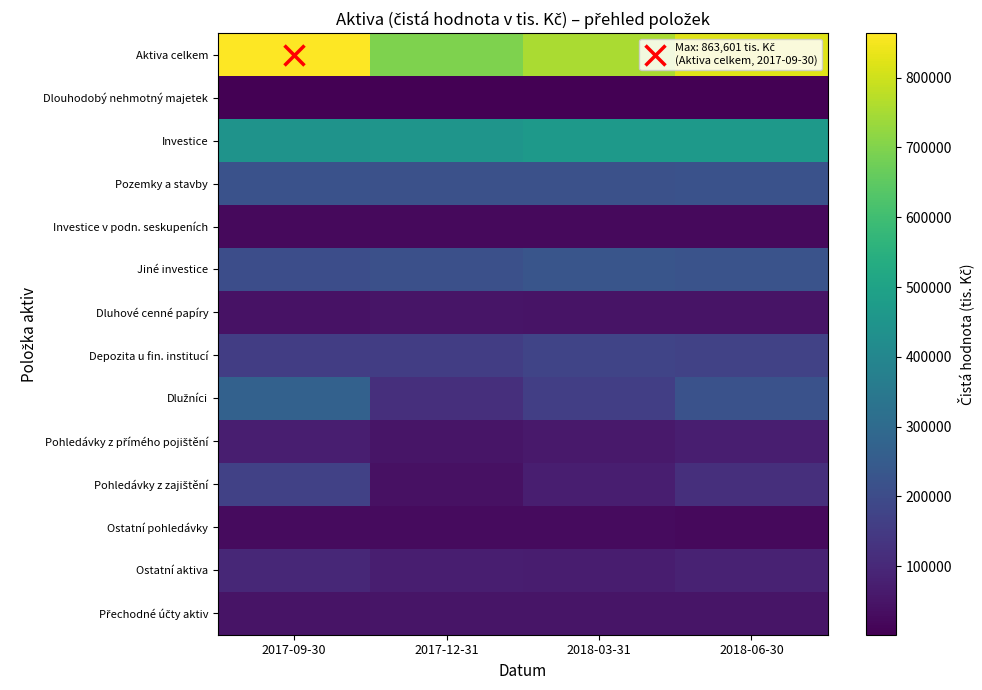

What is the smallest value displayed?

1977